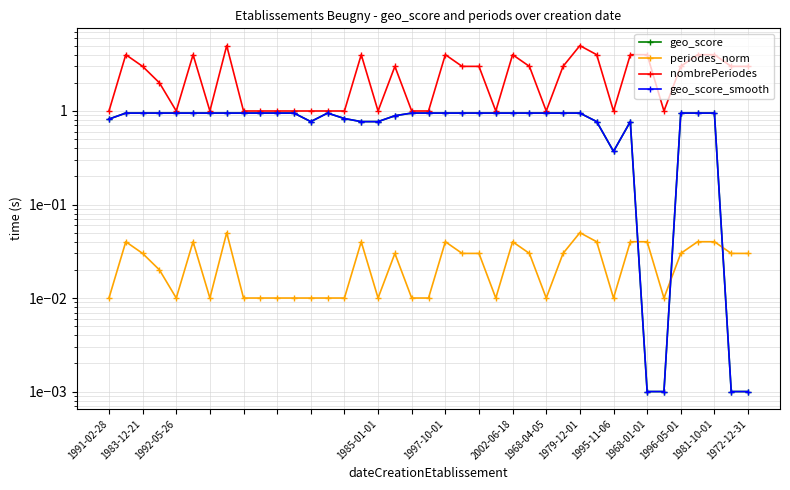

True or false: nombrePeriodes and periodes_norm intersect in this chart.

False